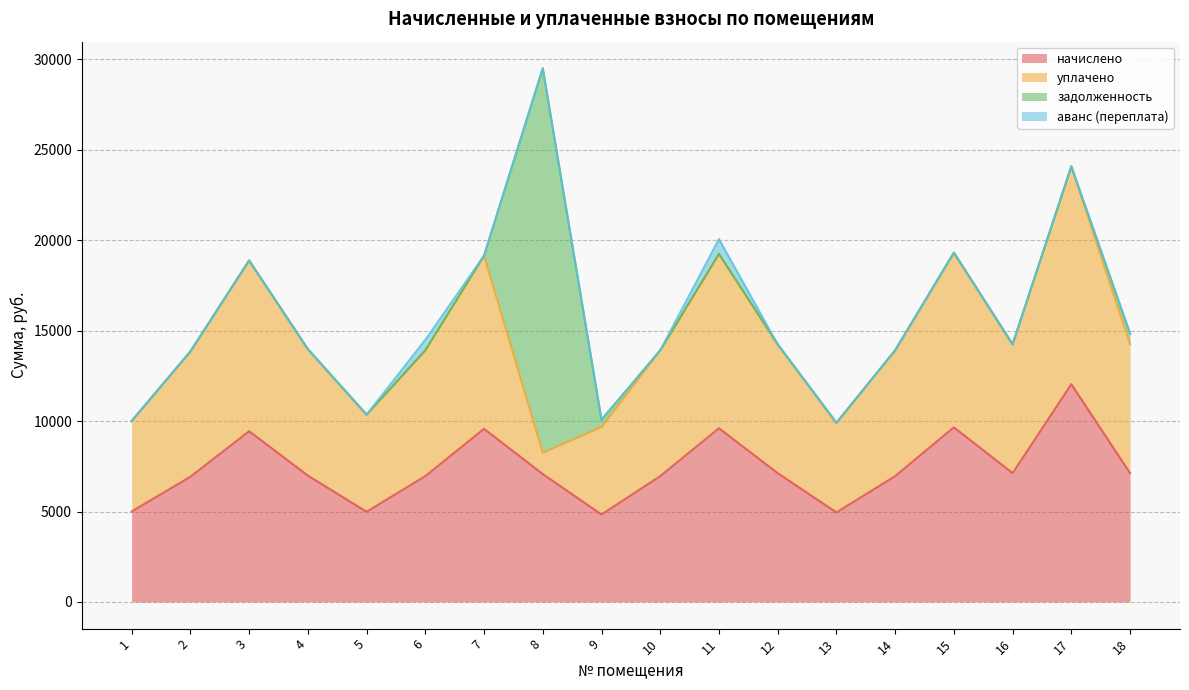

Reading left to right, transcribe all the data shown in this chart.

начислено: 1=5001.1	2=6922.1	3=9439.2	4=6988.3	5=4984.6	6=6955.2	7=9571.7	8=7071.1	9=4835.5	10=6955.2	11=9604.8	12=7120.8	13=4951.4	14=6955.2	15=9654.5	16=7120.8	17=12039.1	18=7120.8
уплачено: 1=5001.1	2=6922.1	3=9439.2	4=6988.3	5=5369.8	6=6955.2	7=9571.7	8=1178.5	9=4835.5	10=6955.2	11=9635.5	12=7120.8	13=4951.4	14=6955.2	15=9654.5	16=7120.8	17=12039.1	18=7120.8
задолженность: 1=0.0	2=0.0	3=0.0	4=0.0	5=0.0	6=0.0	7=0.0	8=21251.8	9=403.0	10=0.0	11=0.0	12=0.0	13=0.0	14=0.0	15=0.0	16=0.0	17=0.0	18=593.4
аванс (переплата): 1=0.0	2=0.0	3=0.0	4=0.0	5=0.0	6=579.6	7=0.0	8=0.0	9=0.0	10=0.0	11=823.2	12=0.0	13=0.0	14=0.0	15=0.0	16=0.0	17=0.0	18=0.0